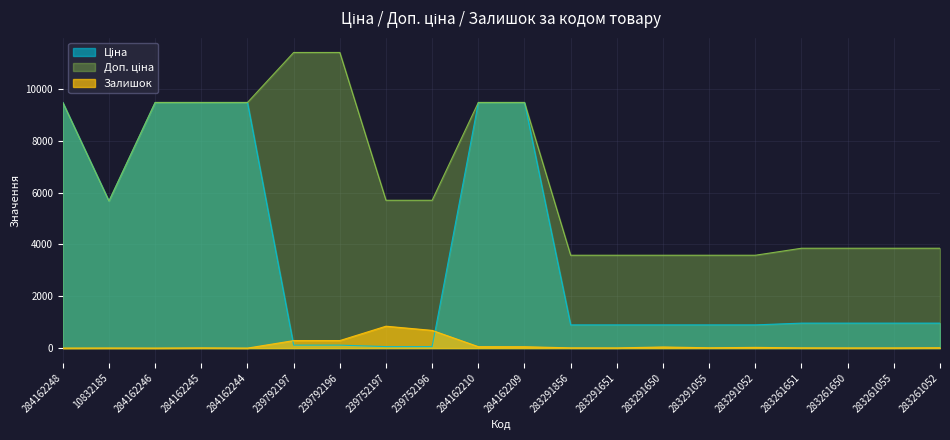

What is the label of the 8th point from the left?

239752197